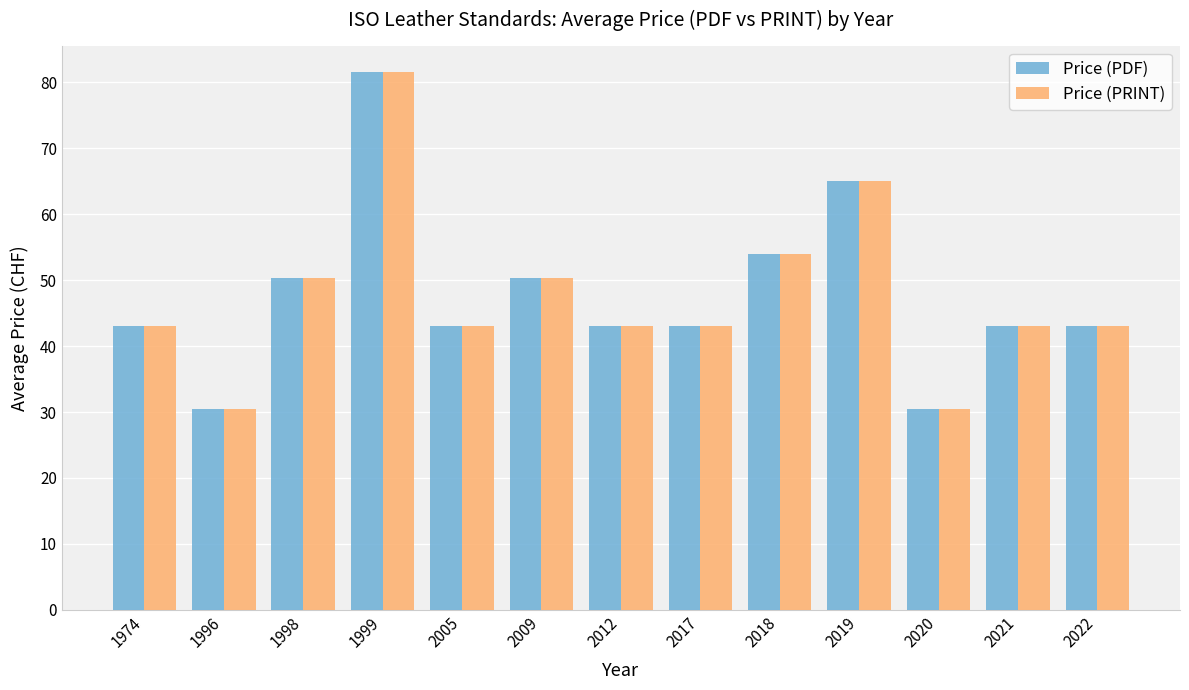

What is the approximate value of Price (PRINT) at 2012?

43.0